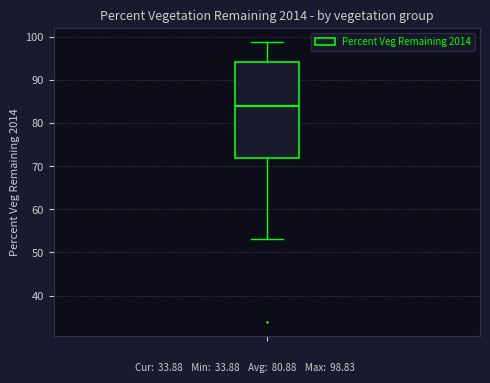

Where is the upper edge of the box on the y-axis? The values are not printed on the chart, so give them approximately, as read against the axis.

94